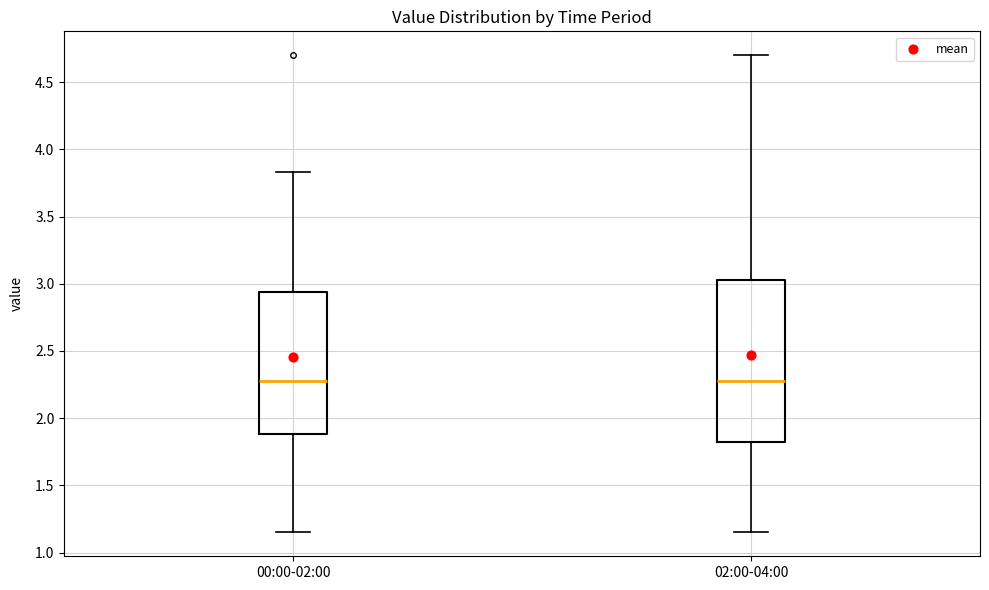

Reading left to right, transcribe this box plot: for each box, give where its median line is, the range the box spans, and where its two whiskers end, as read against the y-axis. The values are not printed on the chart, so give them approximately, as read against the axis.

00:00-02:00: median 2.30, box 1.90 to 2.95, whiskers 1.15 to 3.85
02:00-04:00: median 2.30, box 1.80 to 3.05, whiskers 1.15 to 4.70